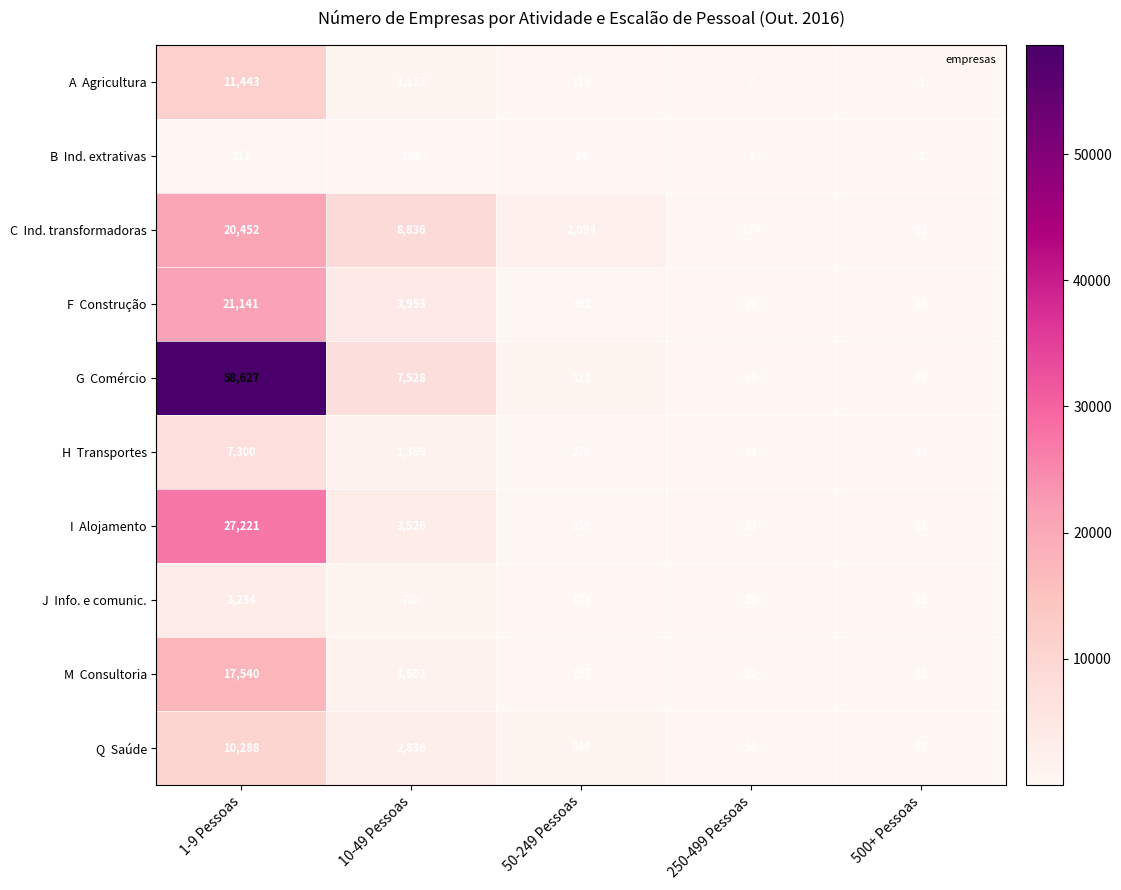

What is the spread (max minus min) of values at 1-9 Pessoas?

58316